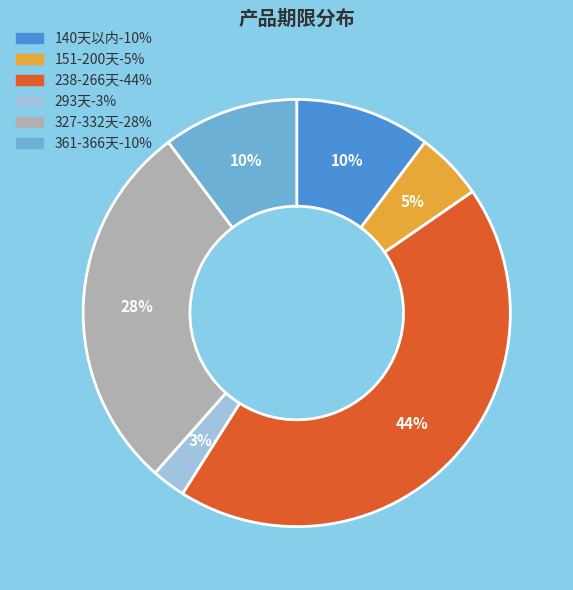

Is there any slice that represents more than half of the pie?

No